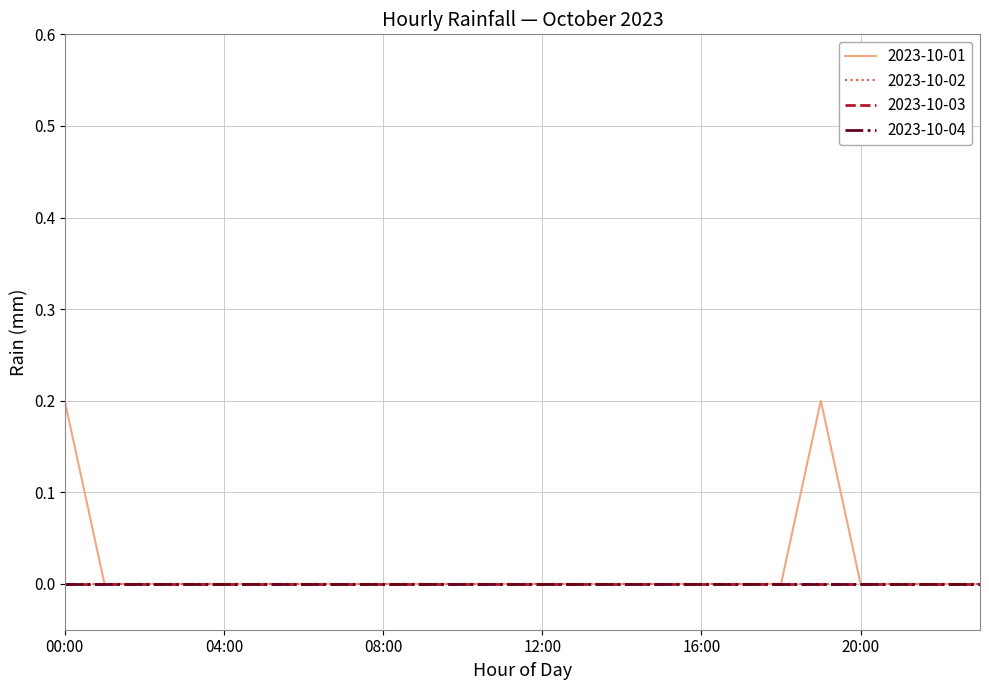

Is this an area chart (filled region under the line)?

No